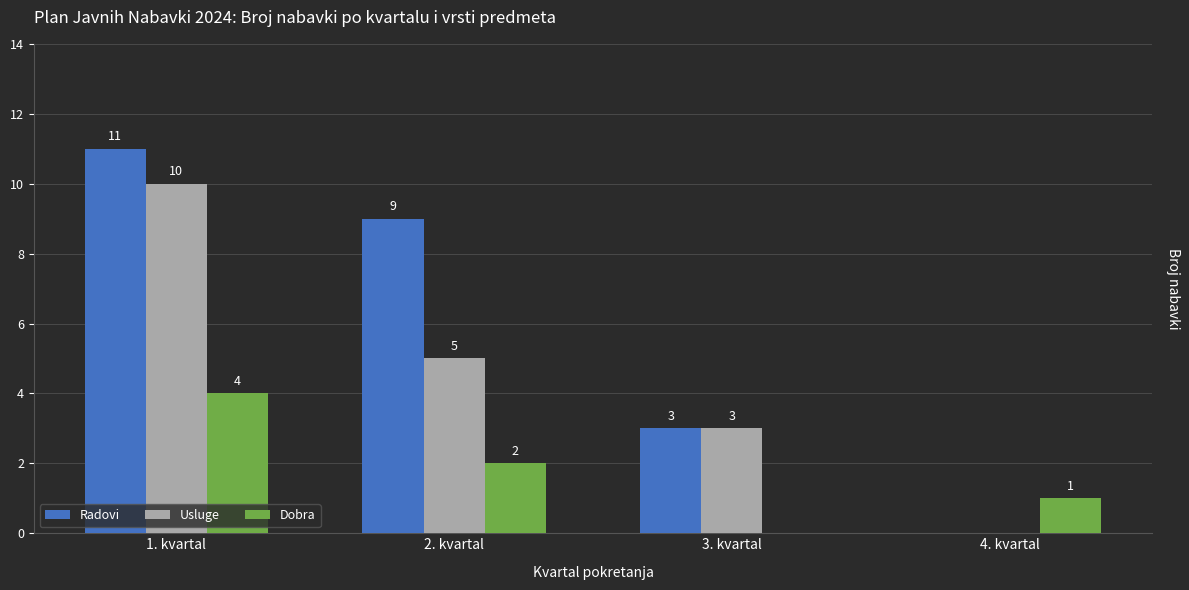

Where is Dobra nearest to the value 2?

2. kvartal